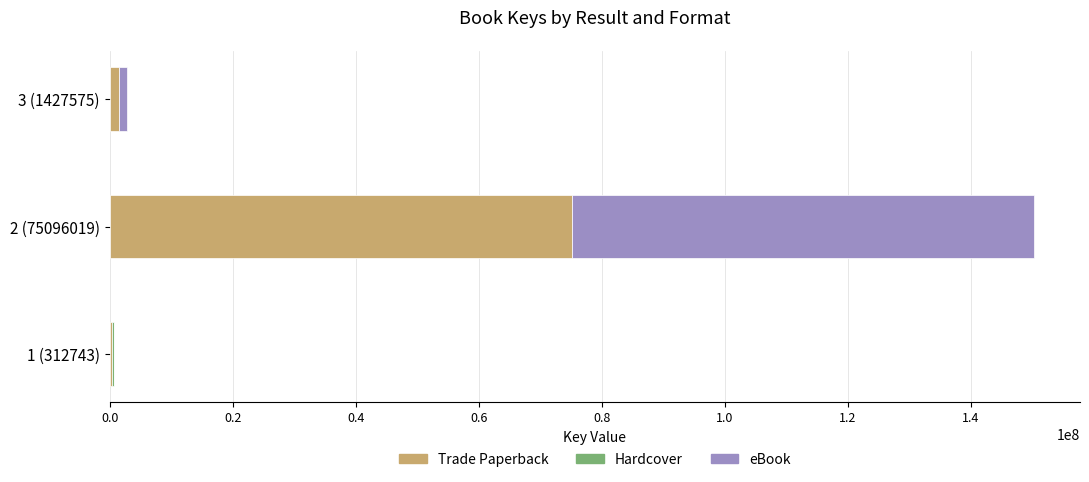

What is the maximum value for Trade Paperback?

75096019